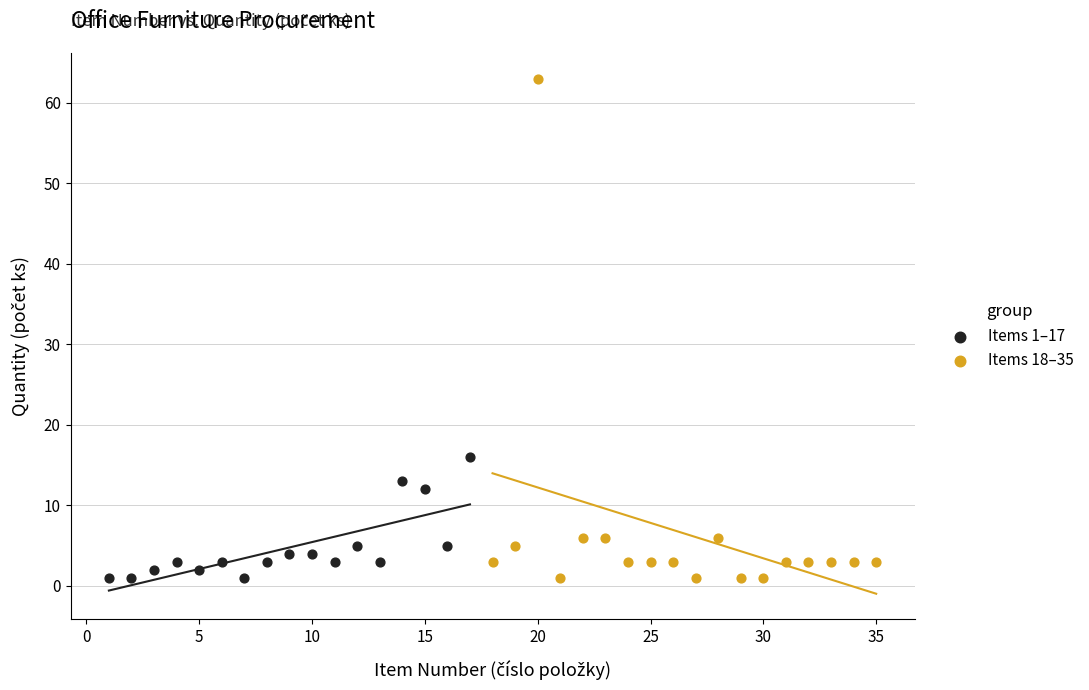

Which series contains the highest Y value?

Items 18–35